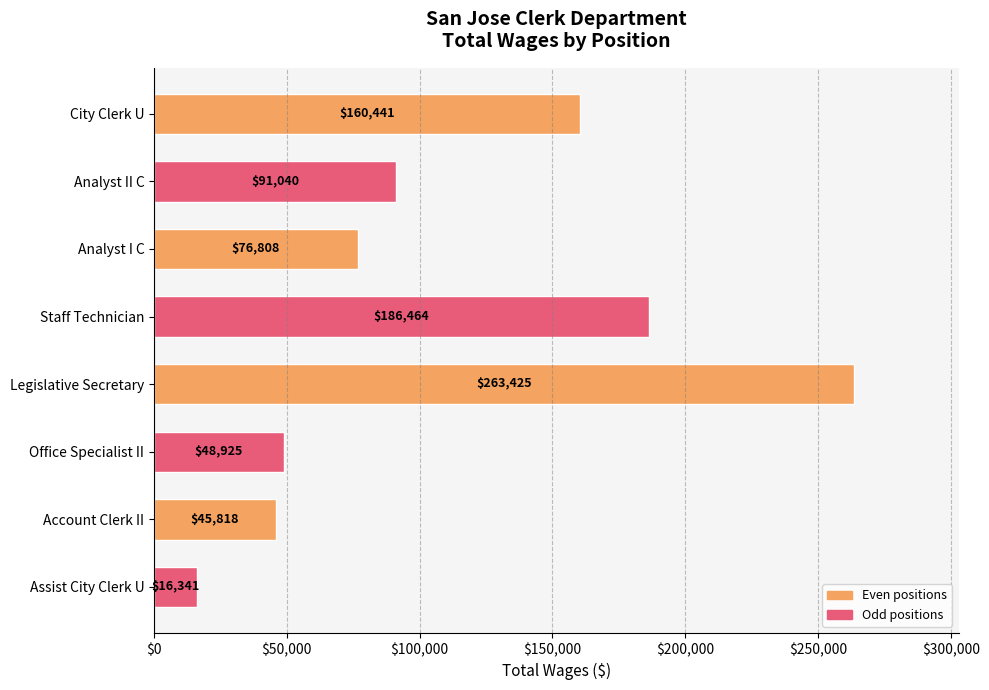

Reading top to bottom, transcribe all the data shown in this chart.

City Clerk U=160441	Analyst II C=91040	Analyst I C=76808	Staff Technician=186464	Legislative Secretary=263425	Office Specialist II=48925	Account Clerk II=45818	Assist City Clerk U=16341